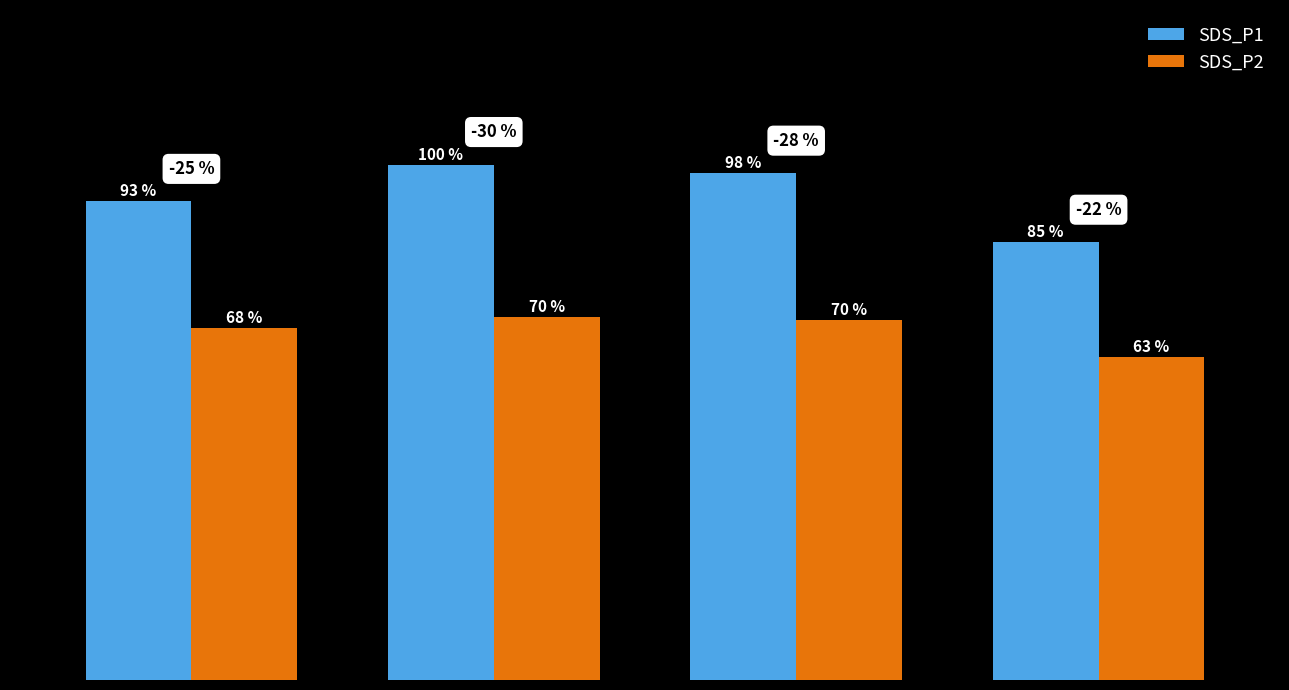

What are all the series names shown in the legend?

SDS_P1, SDS_P2